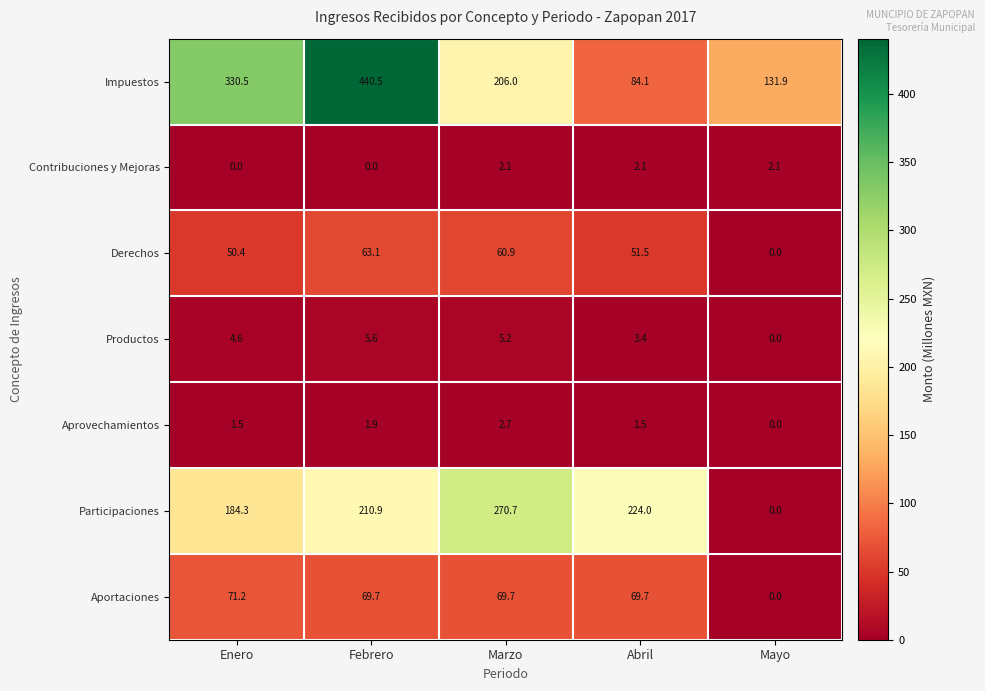

Which series has the largest total across all categories?

Impuestos